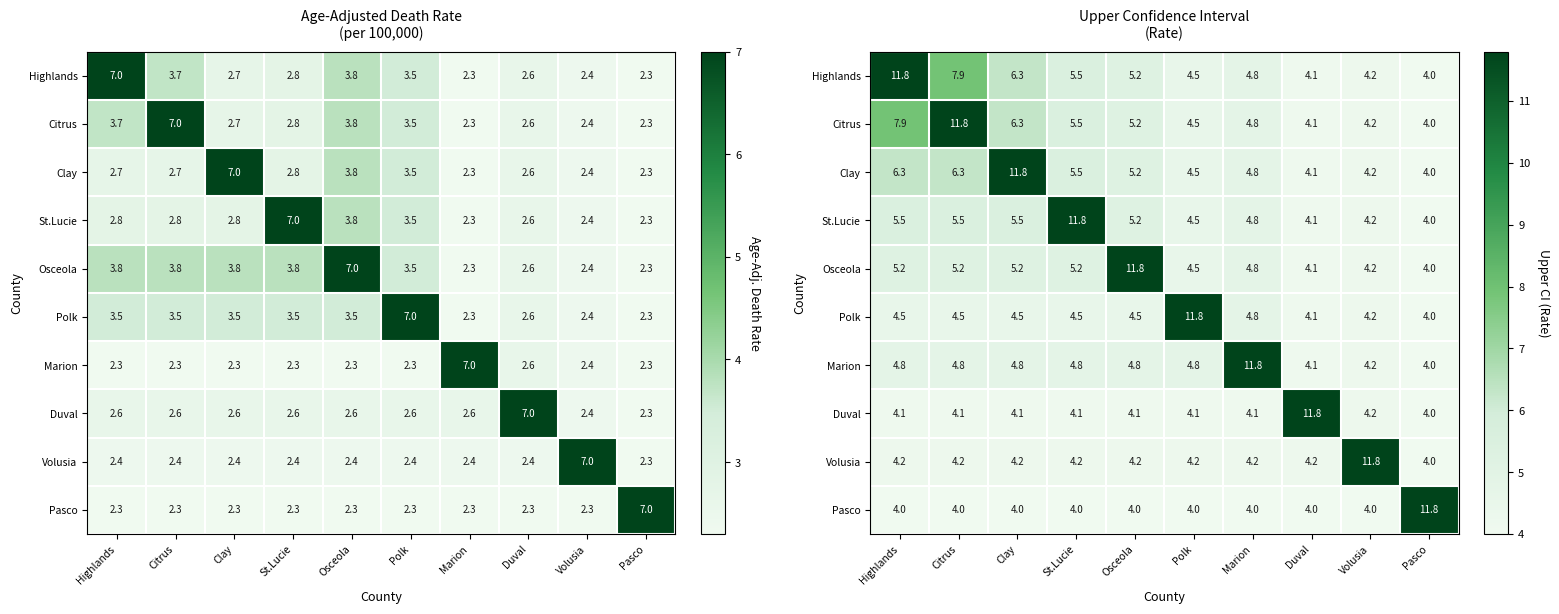

What is the total value across all series at Polk?

51.4